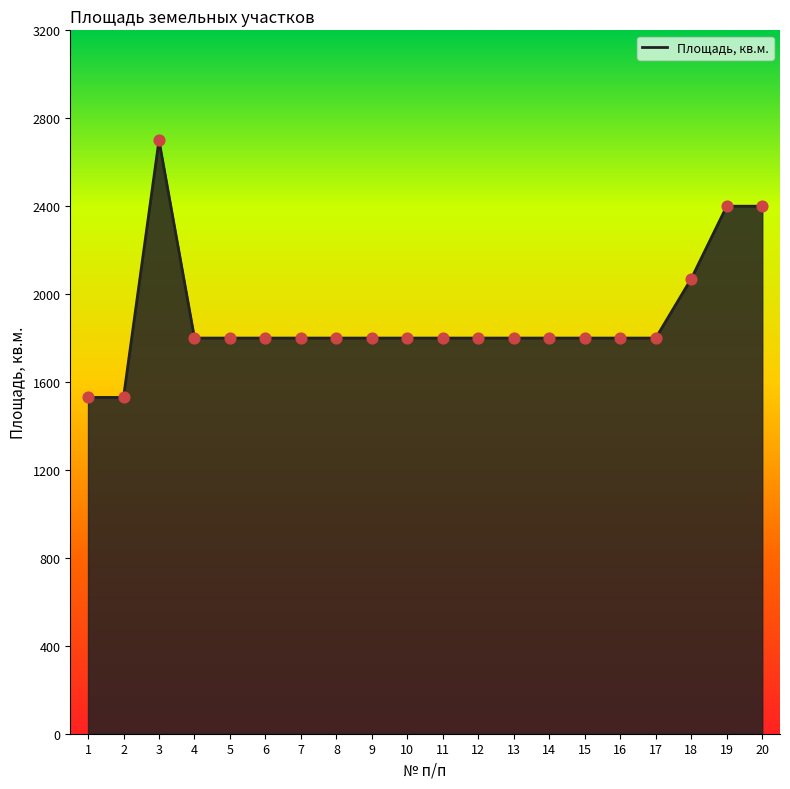

Between 14 and 18, which is larger?

18